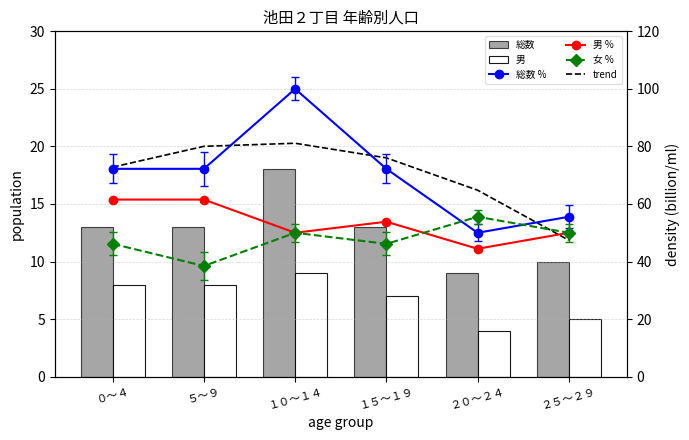

At １５～１９, list the series in order from smallest to largest.

男, 総数, 女 %, 男 %, 総数 %, trend